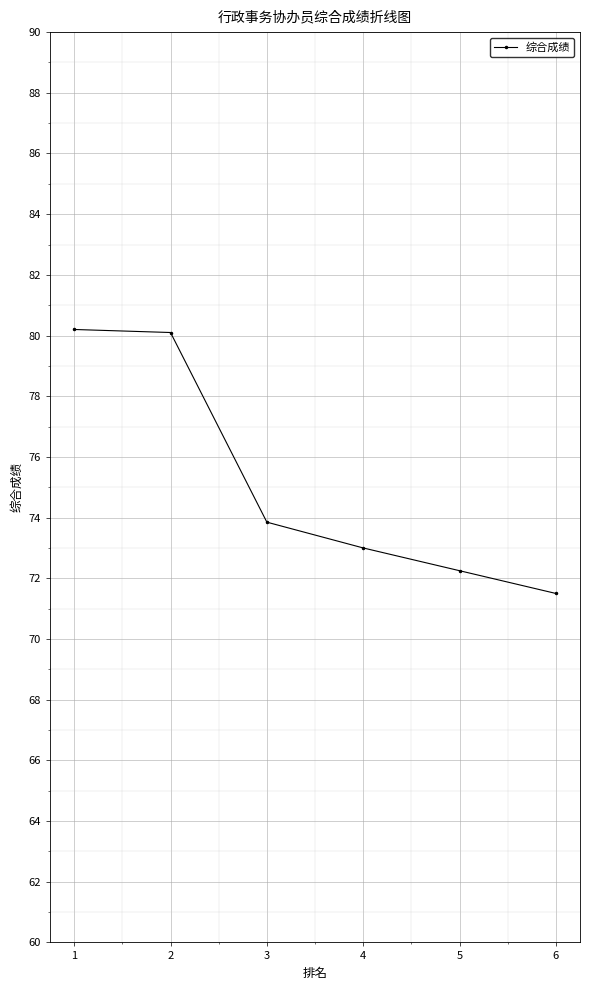

What is the minimum value shown in the chart?

71.5